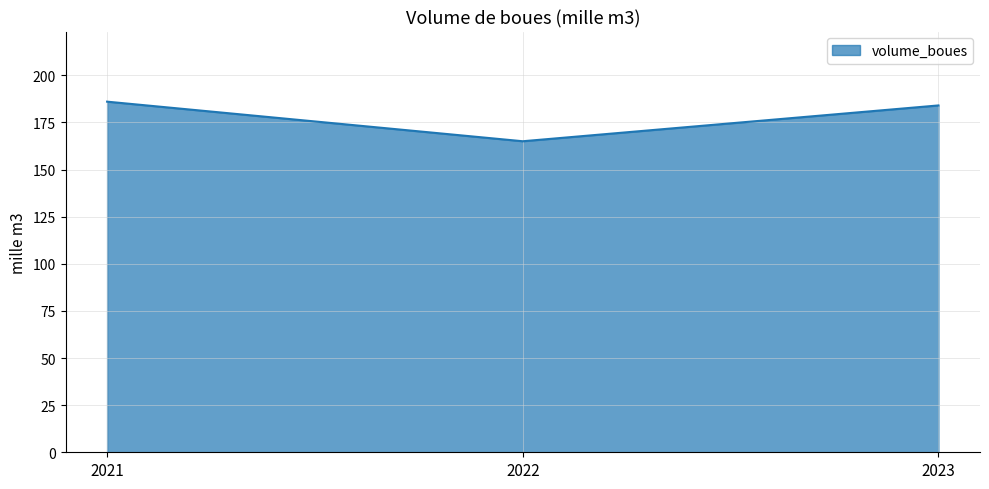

How many values are below 184?

1